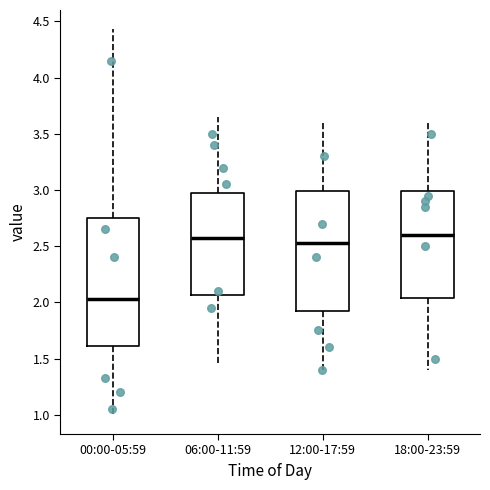

Which box has the lowest median line?

00:00-05:59